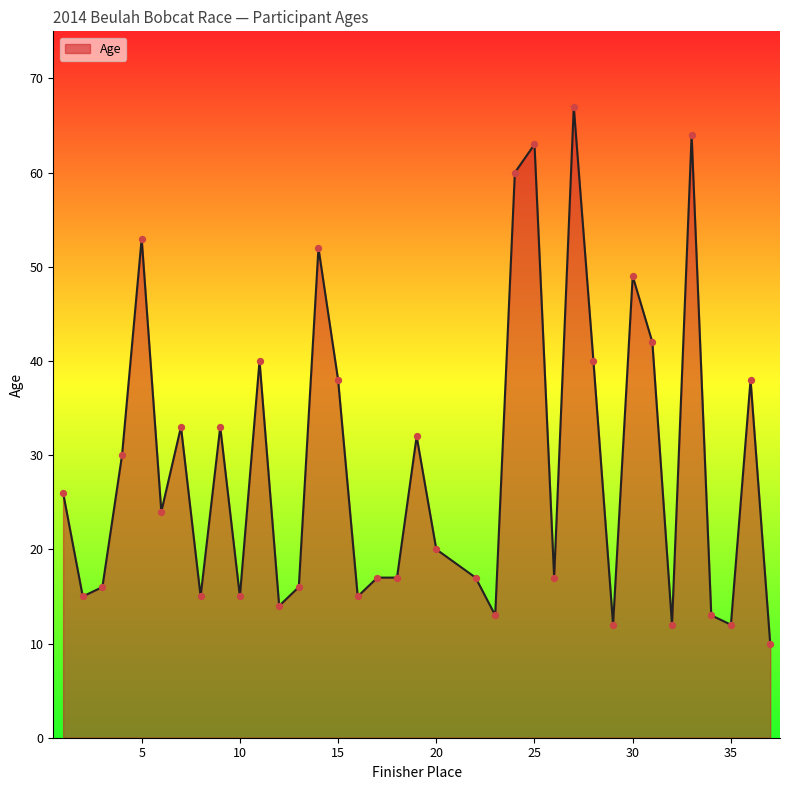

What is the difference between the maximum and minimum values?

57